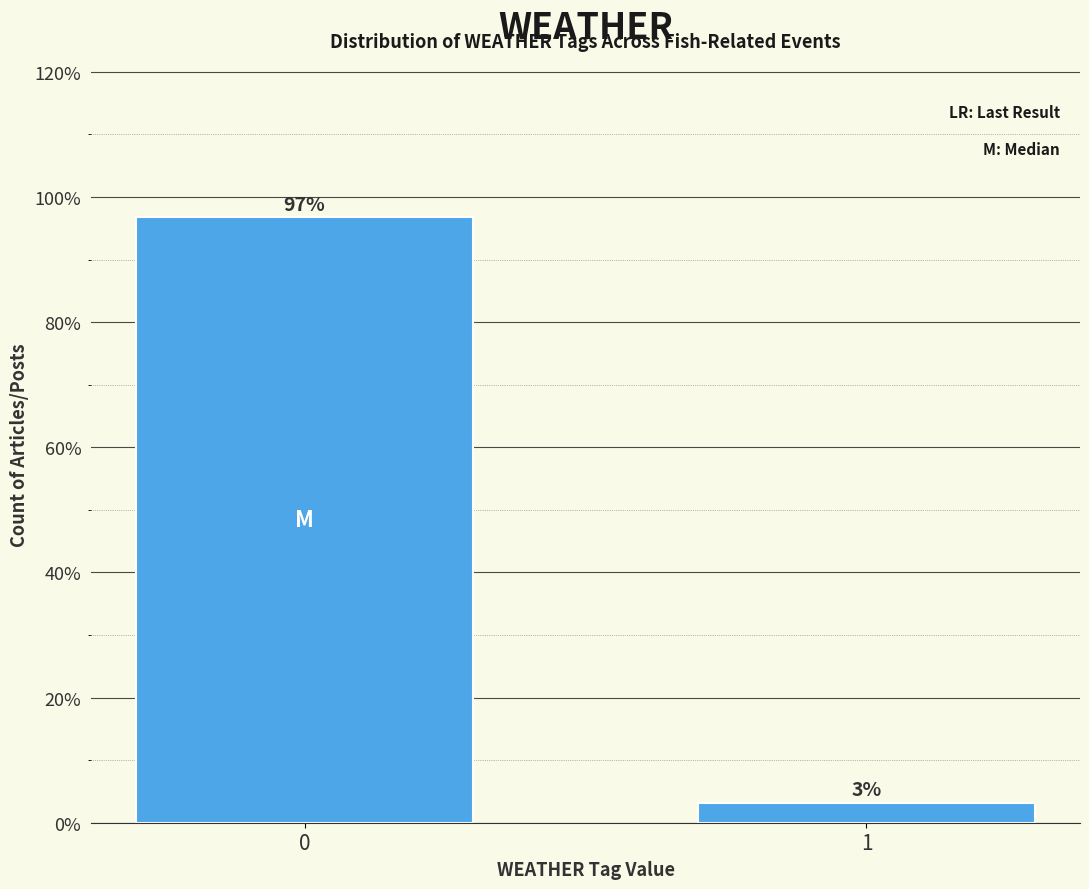

What is the value of the 1st bar from the left?

96.8